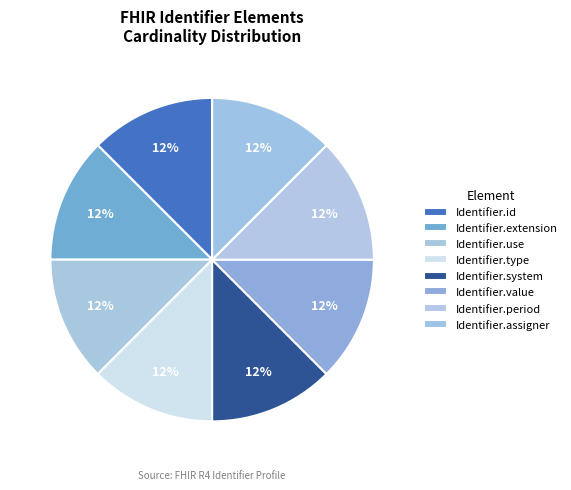

How many slices are in this pie chart?

8